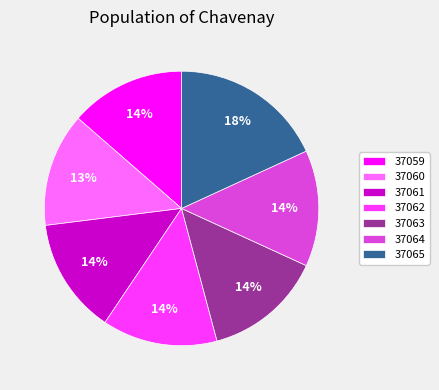

What is the largest slice in the pie chart?

37065